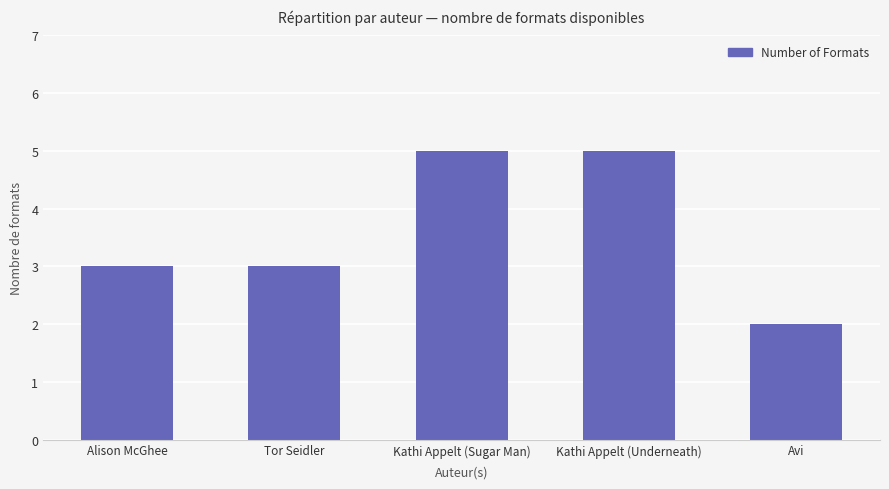

Between Avi and Tor Seidler, which is larger?

Tor Seidler